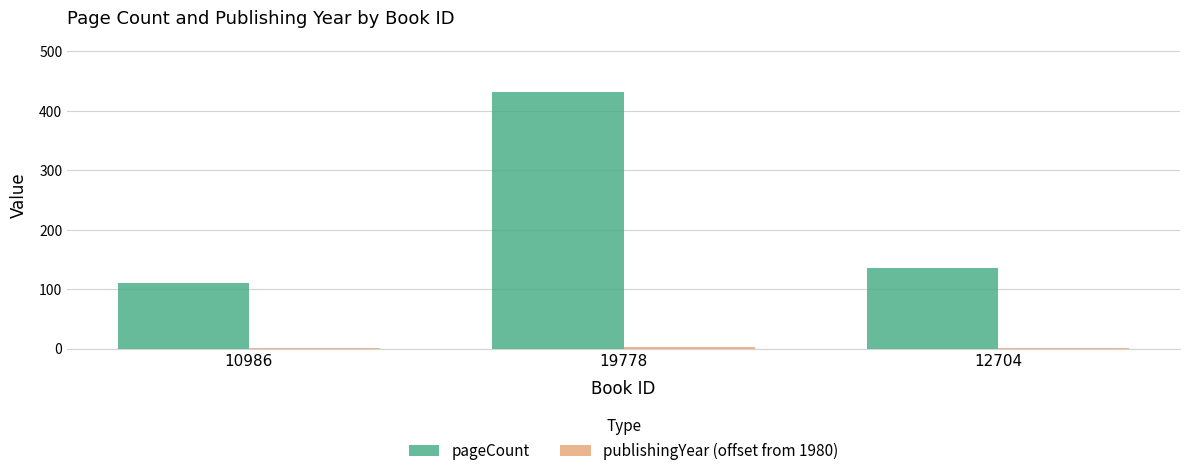

The value of pageCount at 19778 is 92. True or false?

False